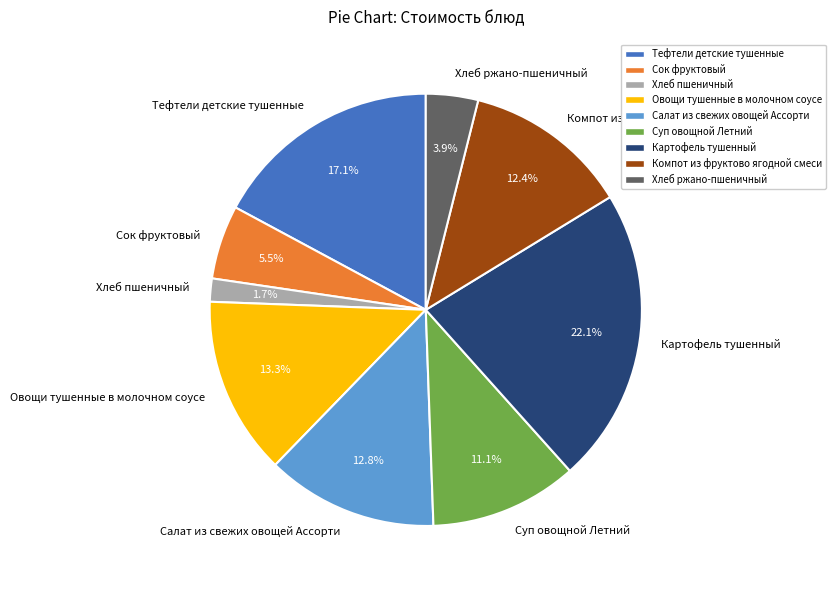

To the nearest percent, what is the average slice percentage?

11%